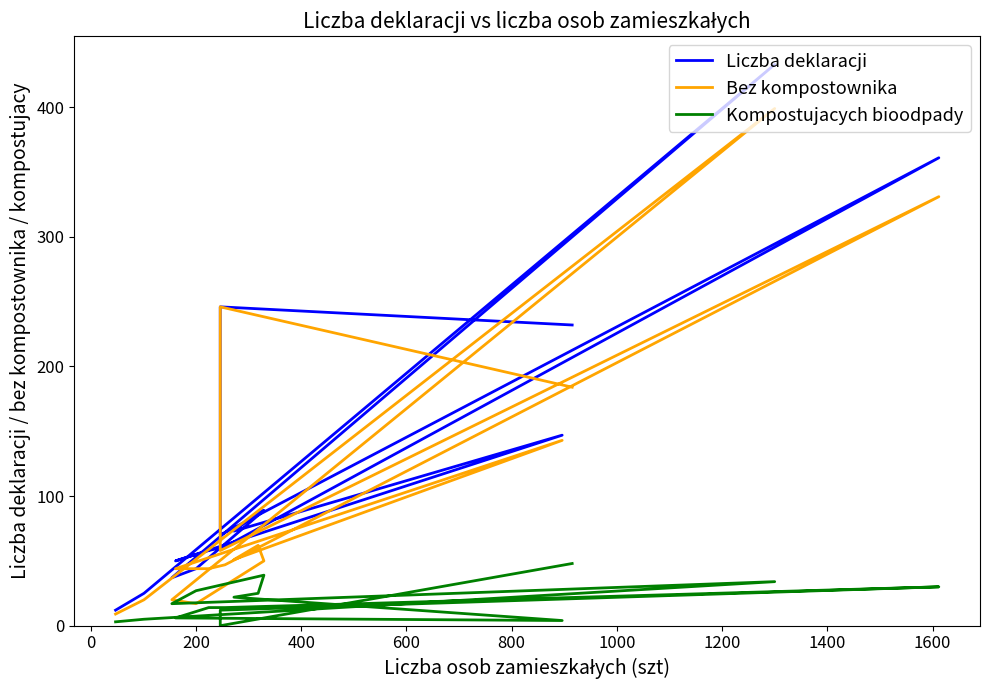

Rank the series by their average value, from highest to lowest.

Liczba deklaracji, Bez kompostownika, Kompostujacych bioodpady